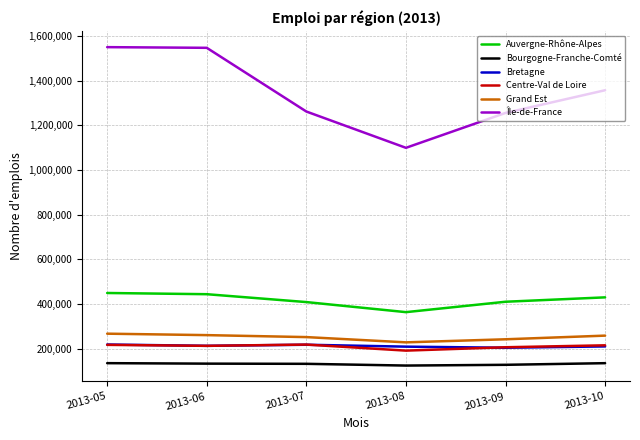

True or false: Bourgogne-Franche-Comté and Centre-Val de Loire intersect in this chart.

False